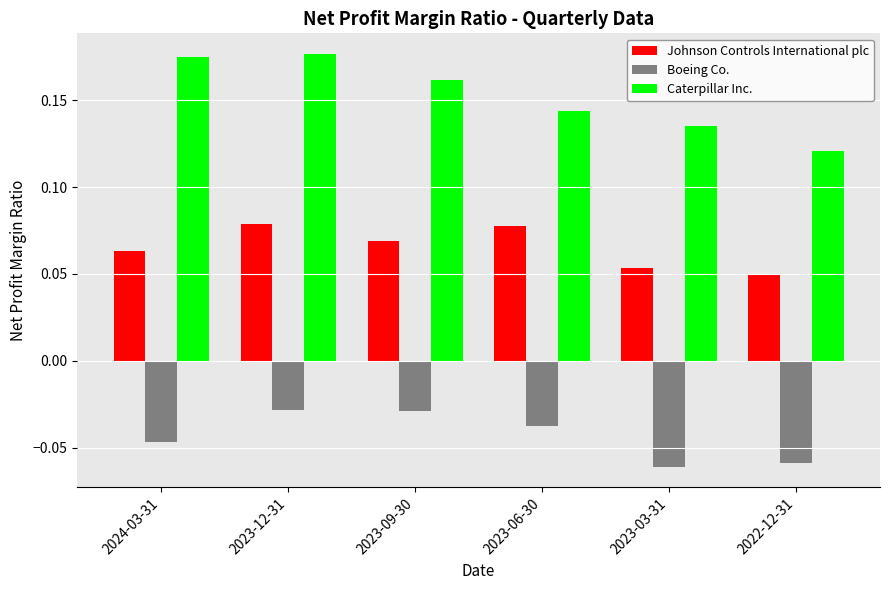

Rank the series at 2023-06-30 from highest to lowest value.

Caterpillar Inc., Johnson Controls International plc, Boeing Co.